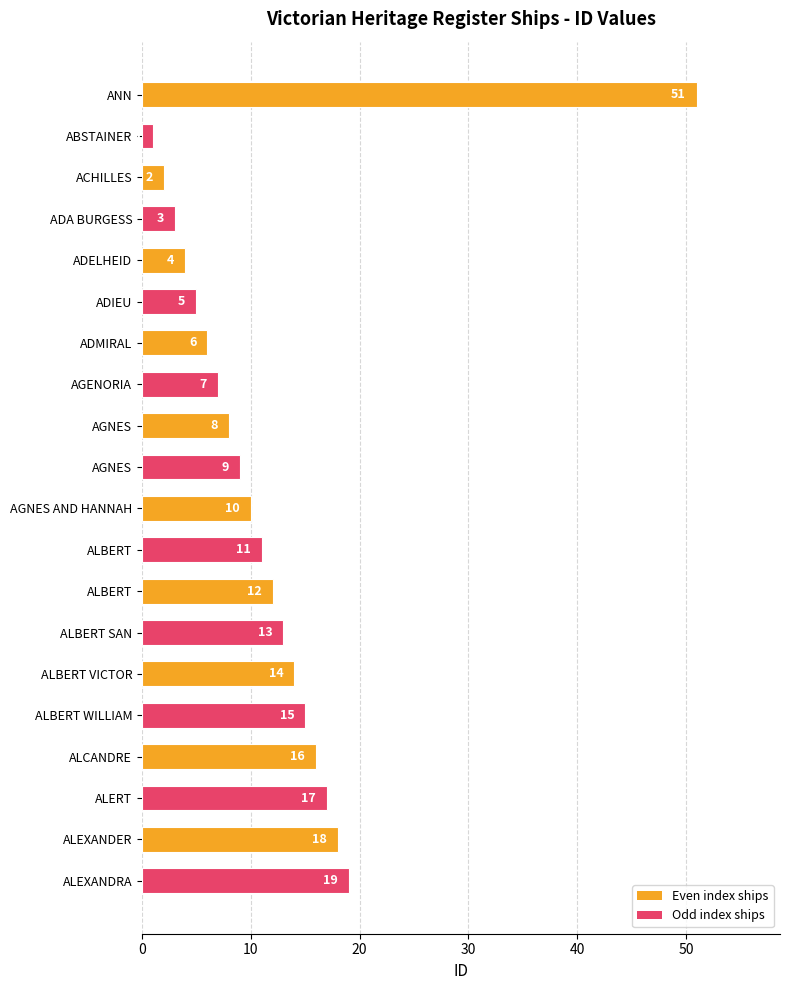

Does the chart contain any negative values?

No